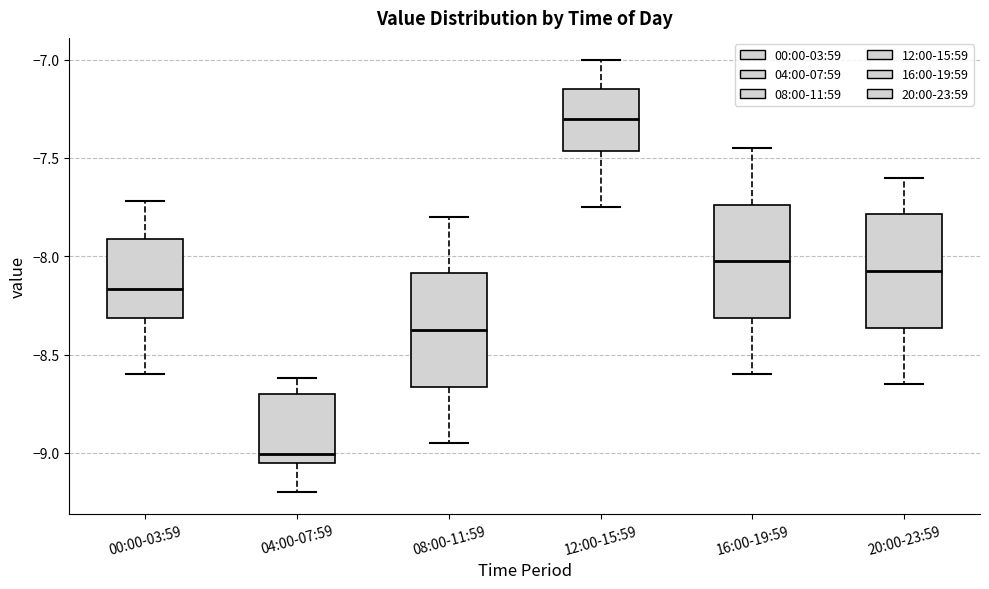

Reading left to right, transcribe this box plot: for each box, give where its median line is, the range the box spans, and where its two whiskers end, as read against the y-axis. The values are not printed on the chart, so give them approximately, as read against the axis.

00:00-03:59: median -8.15, box -8.30 to -7.90, whiskers -8.60 to -7.70
04:00-07:59: median -9.00, box -9.05 to -8.70, whiskers -9.20 to -8.60
08:00-11:59: median -8.35, box -8.65 to -8.10, whiskers -8.95 to -7.80
12:00-15:59: median -7.30, box -7.45 to -7.15, whiskers -7.75 to -7.00
16:00-19:59: median -8.00, box -8.30 to -7.75, whiskers -8.60 to -7.45
20:00-23:59: median -8.05, box -8.35 to -7.80, whiskers -8.65 to -7.60